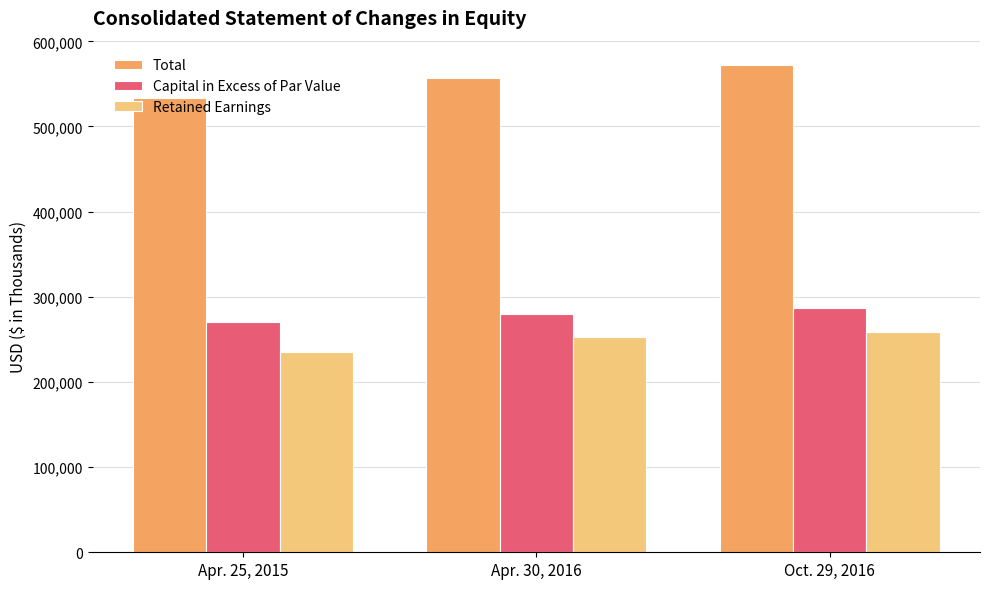

Which series has the widest spread of values?

Total